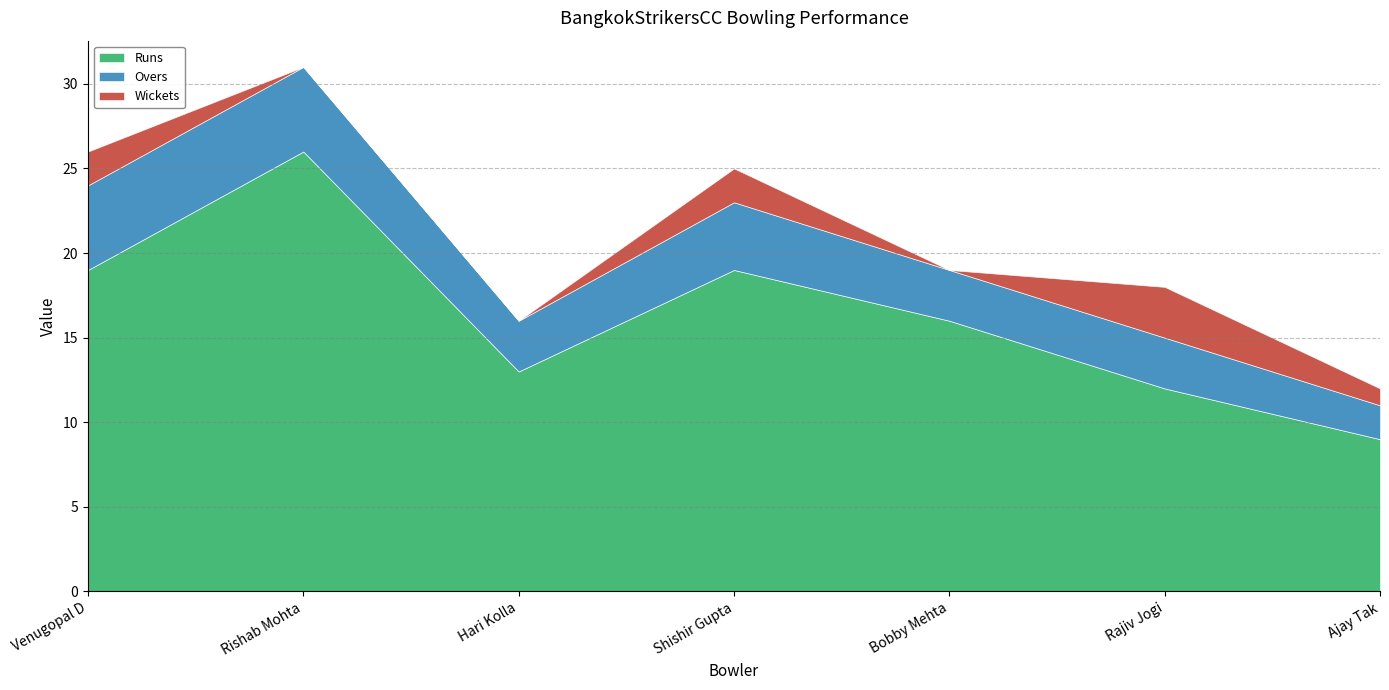

At which category is the sum across all series the highest?

Rishab Mohta